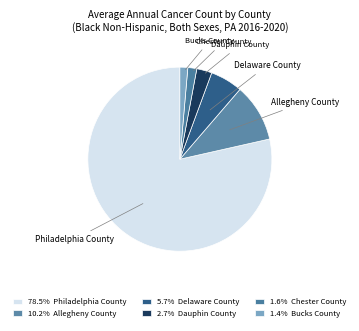

To the nearest percent, what is the average slice percentage?

17%